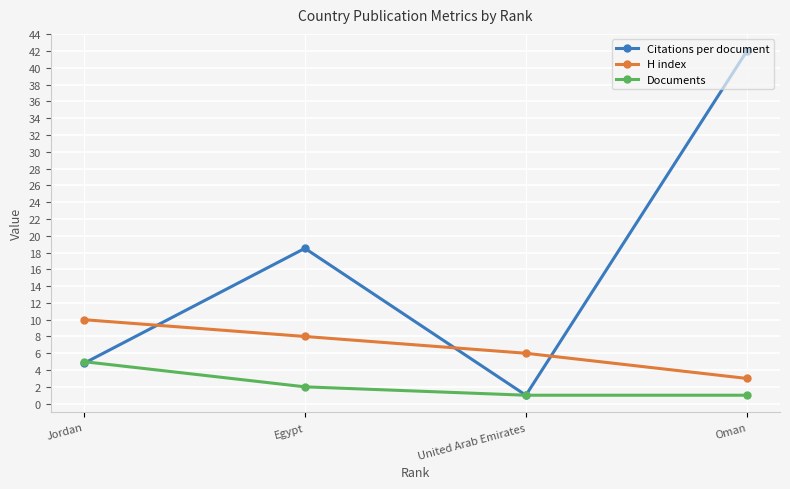

Rank the series by their maximum value, from highest to lowest.

Citations per document, H index, Documents